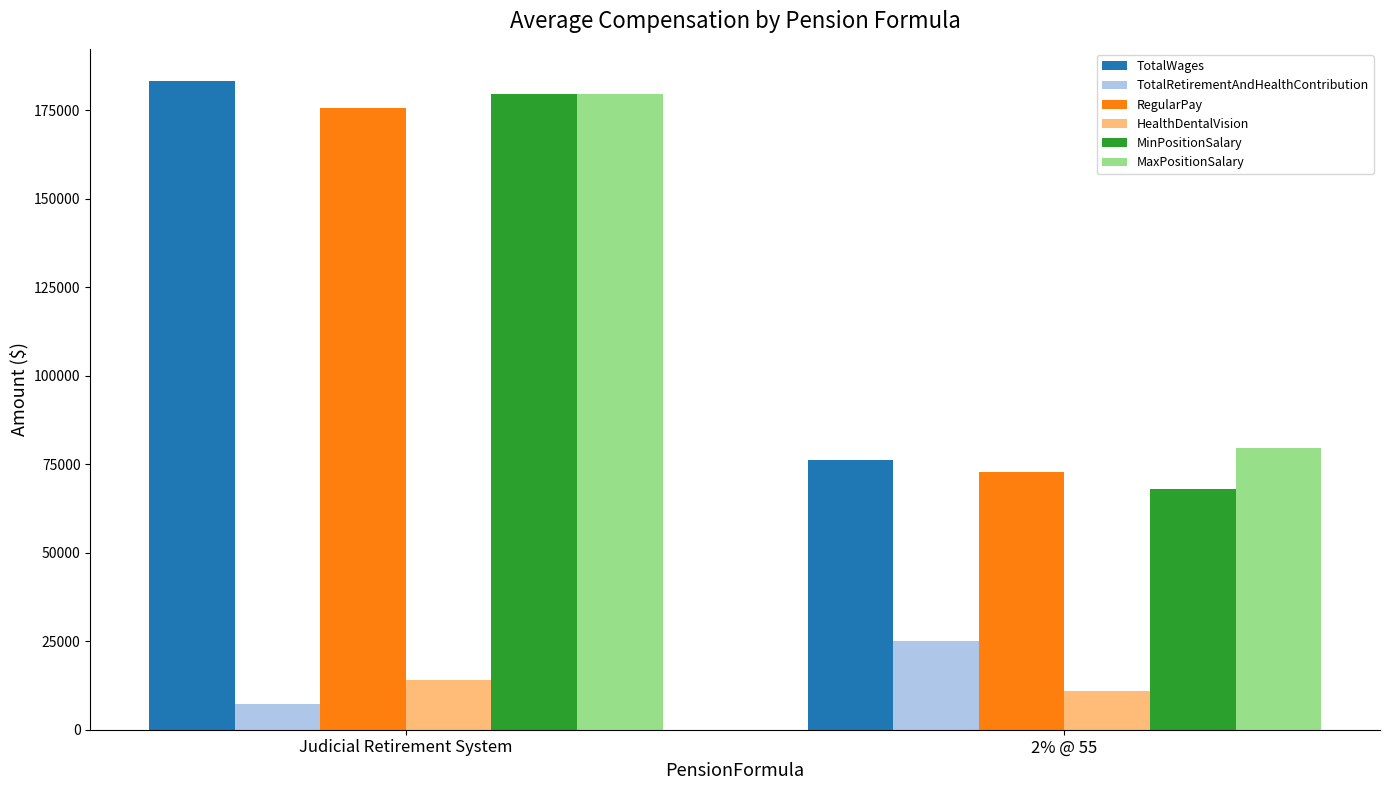

Reading left to right, list all the values displayed in this chart.

TotalWages: Judicial Retirement System=183215.0	2% @ 55=76244.8
TotalRetirementAndHealthContribution: Judicial Retirement System=7265.0	2% @ 55=25093.6
RegularPay: Judicial Retirement System=175715.0	2% @ 55=72953.5
HealthDentalVision: Judicial Retirement System=14074.6	2% @ 55=10812.4
MinPositionSalary: Judicial Retirement System=179541.0	2% @ 55=67992.0
MaxPositionSalary: Judicial Retirement System=179541.0	2% @ 55=79660.2